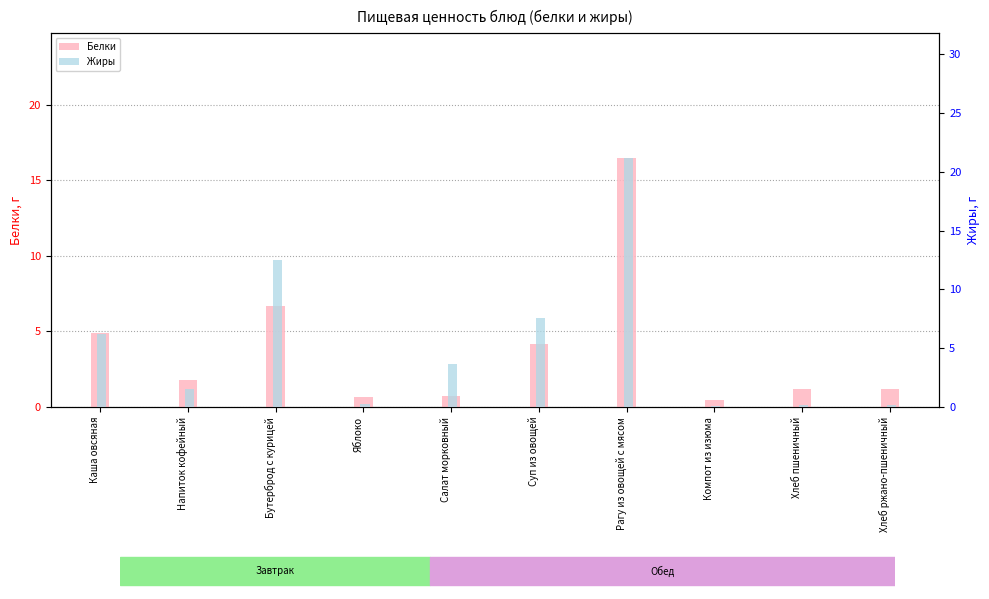

The value of Жиры at Рагу из овощей с мясом is 21.2. True or false?

True